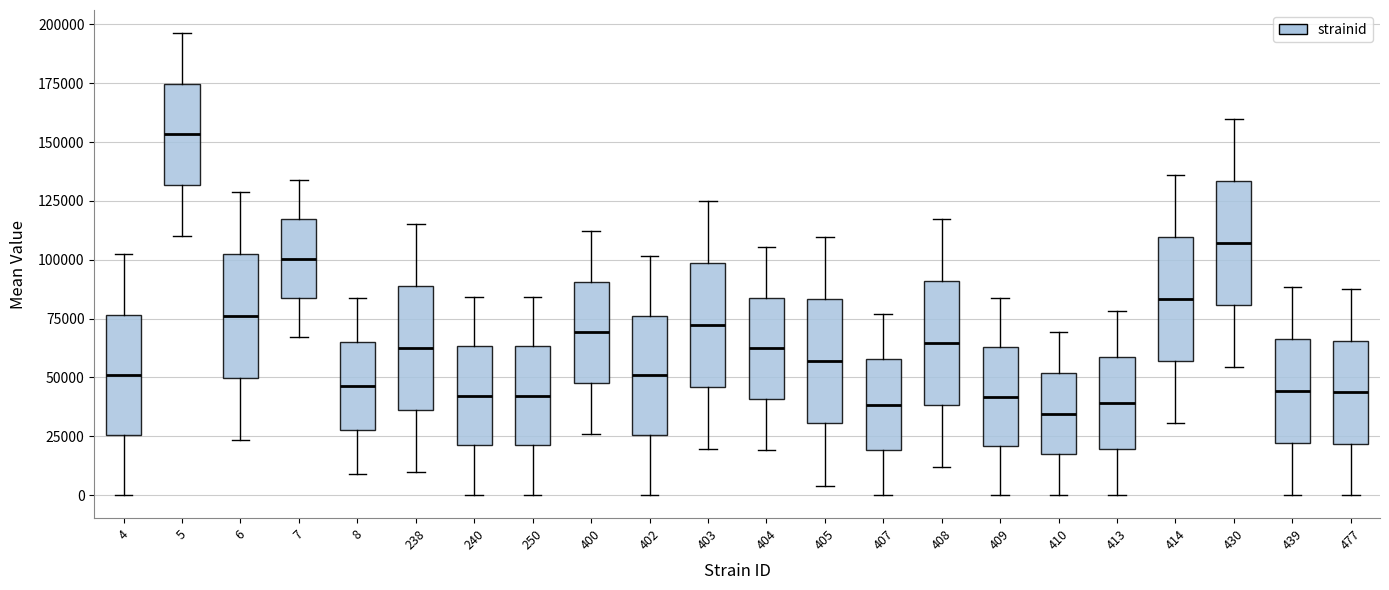

Where does the lower whisker of the box at x = 477 end on the y-axis? The values are not printed on the chart, so give them approximately, as read against the axis.

0